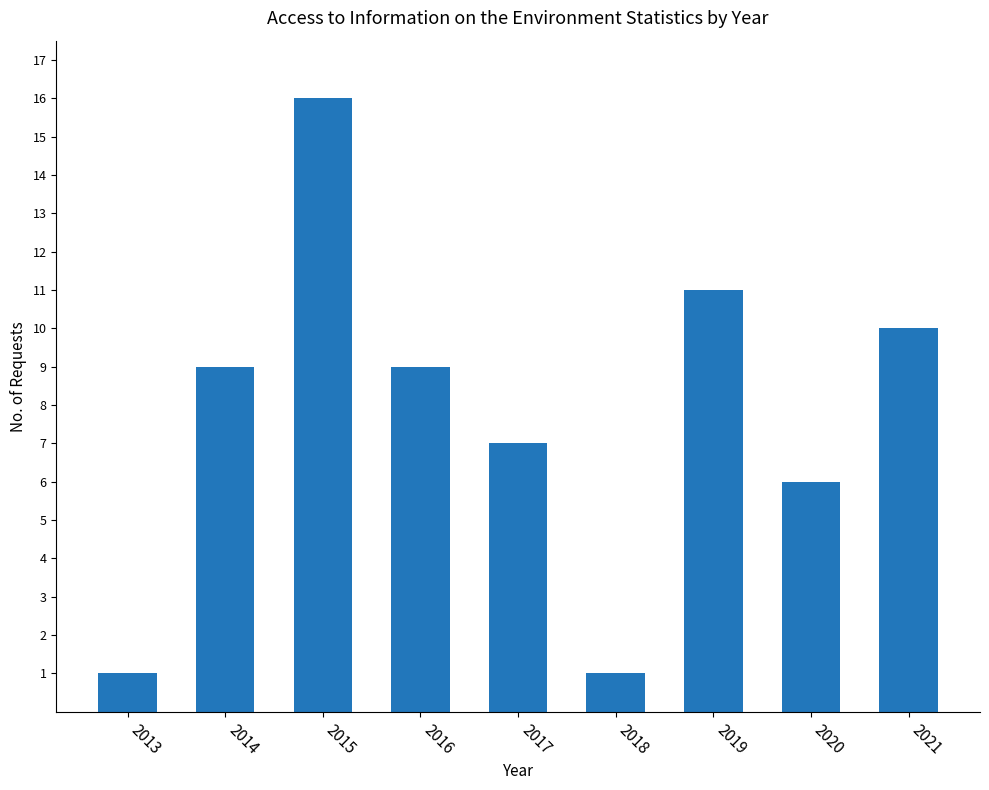

Reading left to right, list all the values displayed in this chart.

1	9	16	9	7	1	11	6	10